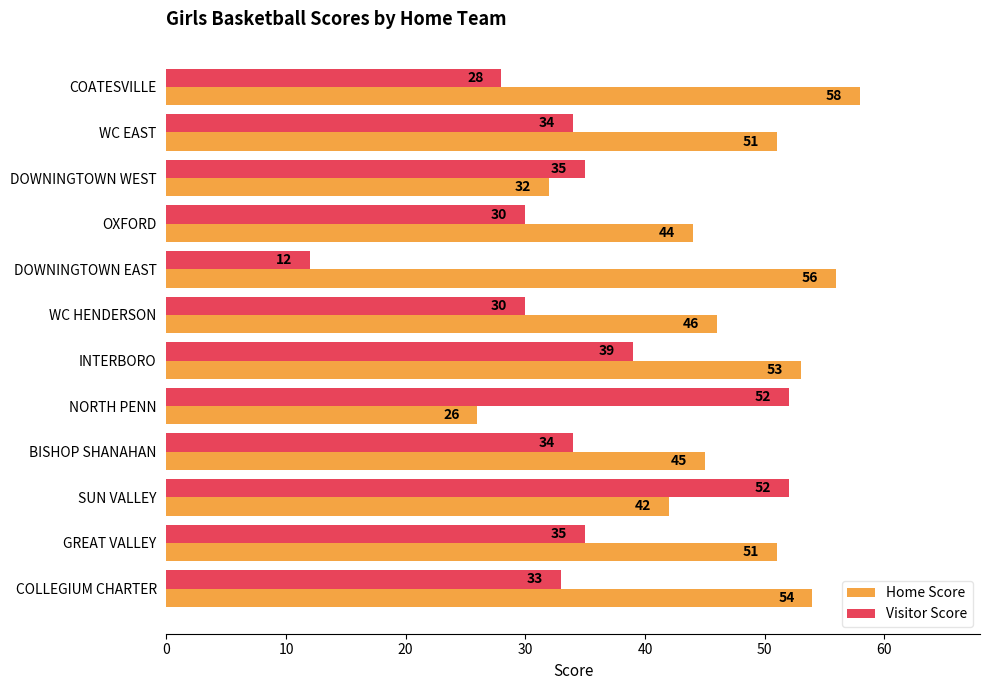

What is the smallest value displayed?

12